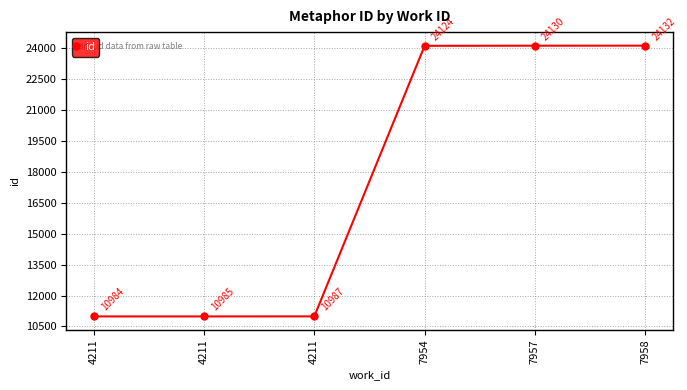

The chart shows a value of 7145 at 4211. True or false?

False